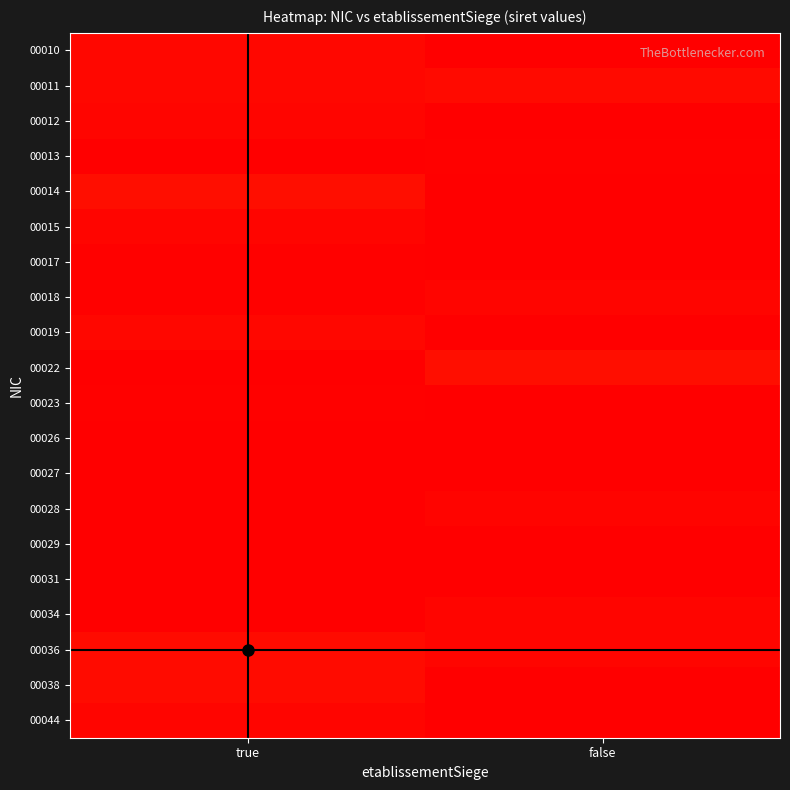

Reading left to right, transcribe all the data shown in this chart.

00010: true=31.0	false=0.0
00011: true=31.1	false=30.9
00012: true=31.1	false=0.0
00013: true=31.3	false=31.3
00014: true=30.7	false=31.4
00015: true=31.1	false=0.0
00017: true=31.3	false=0.0
00018: true=31.3	false=31.1
00019: true=31.1	false=0.0
00022: true=0.0	false=30.7
00023: true=31.3	false=0.0
00026: true=31.3	false=31.4
00027: true=0.0	false=31.3
00028: true=31.3	false=31.2
00029: true=31.4	false=0.0
00031: true=0.0	false=31.3
00034: true=0.0	false=31.1
00036: true=30.8	false=31.1
00038: true=30.8	false=0.0
00044: true=31.1	false=0.0